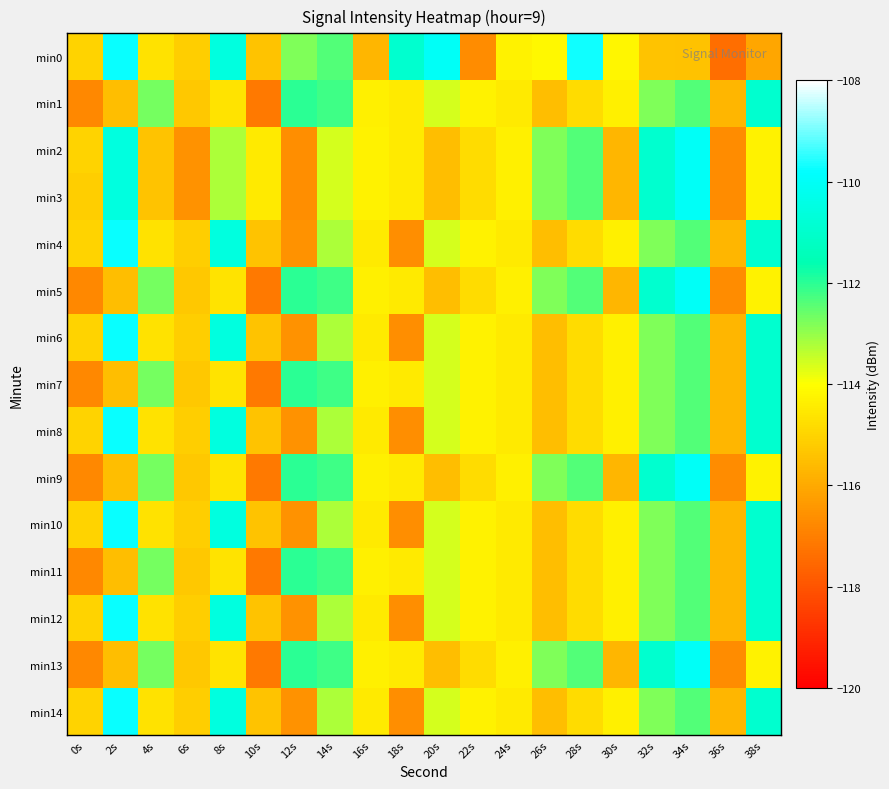

Reading left to right, list all the values displayed in this chart.

min0: 0s=-115.0	2s=-109.7	4s=-114.7	6s=-115.2	8s=-110.6	10s=-115.4	12s=-112.8	14s=-112.4	16s=-115.7	18s=-110.9	20s=-110.0	22s=-116.7	24s=-114.3	26s=-114.2	28s=-109.7	30s=-114.2	32s=-115.4	34s=-115.4	36s=-117.4	38s=-116.1
min1: 0s=-116.8	2s=-115.5	4s=-112.7	6s=-115.3	8s=-114.6	10s=-117.1	12s=-112.0	14s=-112.2	16s=-114.4	18s=-114.5	20s=-113.6	22s=-114.3	24s=-114.5	26s=-115.5	28s=-114.8	30s=-114.4	32s=-112.8	34s=-112.4	36s=-115.7	38s=-110.9
min2: 0s=-115.0	2s=-110.6	4s=-115.4	6s=-116.6	8s=-113.2	10s=-114.5	12s=-116.6	14s=-113.6	16s=-114.3	18s=-114.5	20s=-115.5	22s=-114.8	24s=-114.4	26s=-112.8	28s=-112.4	30s=-115.7	32s=-110.9	34s=-110.0	36s=-116.7	38s=-114.3
min3: 0s=-115.2	2s=-110.6	4s=-115.4	6s=-116.6	8s=-113.2	10s=-114.5	12s=-116.6	14s=-113.6	16s=-114.3	18s=-114.5	20s=-115.5	22s=-114.8	24s=-114.4	26s=-112.8	28s=-112.4	30s=-115.7	32s=-110.9	34s=-110.0	36s=-116.7	38s=-114.3
min4: 0s=-115.0	2s=-109.7	4s=-114.7	6s=-115.2	8s=-110.6	10s=-115.4	12s=-116.6	14s=-113.2	16s=-114.5	18s=-116.6	20s=-113.6	22s=-114.3	24s=-114.5	26s=-115.5	28s=-114.8	30s=-114.4	32s=-112.8	34s=-112.4	36s=-115.7	38s=-110.9
min5: 0s=-116.8	2s=-115.5	4s=-112.7	6s=-115.3	8s=-114.6	10s=-117.1	12s=-112.0	14s=-112.2	16s=-114.4	18s=-114.5	20s=-115.5	22s=-114.8	24s=-114.4	26s=-112.8	28s=-112.4	30s=-115.7	32s=-110.9	34s=-110.0	36s=-116.7	38s=-114.3
min6: 0s=-115.0	2s=-109.7	4s=-114.7	6s=-115.2	8s=-110.6	10s=-115.4	12s=-116.6	14s=-113.2	16s=-114.5	18s=-116.6	20s=-113.6	22s=-114.3	24s=-114.5	26s=-115.5	28s=-114.8	30s=-114.4	32s=-112.8	34s=-112.4	36s=-115.7	38s=-110.9
min7: 0s=-116.8	2s=-115.5	4s=-112.7	6s=-115.3	8s=-114.6	10s=-117.1	12s=-112.0	14s=-112.2	16s=-114.4	18s=-114.5	20s=-113.6	22s=-114.3	24s=-114.5	26s=-115.5	28s=-114.8	30s=-114.4	32s=-112.8	34s=-112.4	36s=-115.7	38s=-110.9
min8: 0s=-115.0	2s=-109.7	4s=-114.7	6s=-115.2	8s=-110.6	10s=-115.4	12s=-116.6	14s=-113.2	16s=-114.5	18s=-116.6	20s=-113.6	22s=-114.3	24s=-114.5	26s=-115.5	28s=-114.8	30s=-114.4	32s=-112.8	34s=-112.4	36s=-115.7	38s=-110.9
min9: 0s=-116.8	2s=-115.5	4s=-112.7	6s=-115.3	8s=-114.6	10s=-117.1	12s=-112.0	14s=-112.2	16s=-114.4	18s=-114.5	20s=-115.5	22s=-114.8	24s=-114.4	26s=-112.8	28s=-112.4	30s=-115.7	32s=-110.9	34s=-110.0	36s=-116.7	38s=-114.3
min10: 0s=-115.0	2s=-109.7	4s=-114.7	6s=-115.2	8s=-110.6	10s=-115.4	12s=-116.6	14s=-113.2	16s=-114.5	18s=-116.6	20s=-113.6	22s=-114.3	24s=-114.5	26s=-115.5	28s=-114.8	30s=-114.4	32s=-112.8	34s=-112.4	36s=-115.7	38s=-110.9
min11: 0s=-116.8	2s=-115.5	4s=-112.7	6s=-115.3	8s=-114.6	10s=-117.1	12s=-112.0	14s=-112.2	16s=-114.4	18s=-114.5	20s=-113.6	22s=-114.3	24s=-114.5	26s=-115.5	28s=-114.8	30s=-114.4	32s=-112.8	34s=-112.4	36s=-115.7	38s=-110.9
min12: 0s=-115.0	2s=-109.7	4s=-114.7	6s=-115.2	8s=-110.6	10s=-115.4	12s=-116.6	14s=-113.2	16s=-114.5	18s=-116.6	20s=-113.6	22s=-114.3	24s=-114.5	26s=-115.5	28s=-114.8	30s=-114.4	32s=-112.8	34s=-112.4	36s=-115.7	38s=-110.9
min13: 0s=-116.8	2s=-115.5	4s=-112.7	6s=-115.3	8s=-114.6	10s=-117.1	12s=-112.0	14s=-112.2	16s=-114.4	18s=-114.5	20s=-115.5	22s=-114.8	24s=-114.4	26s=-112.8	28s=-112.4	30s=-115.7	32s=-110.9	34s=-110.0	36s=-116.7	38s=-114.3
min14: 0s=-115.0	2s=-109.7	4s=-114.7	6s=-115.2	8s=-110.6	10s=-115.4	12s=-116.6	14s=-113.2	16s=-114.5	18s=-116.6	20s=-113.6	22s=-114.3	24s=-114.5	26s=-115.5	28s=-114.8	30s=-114.4	32s=-112.8	34s=-112.4	36s=-115.7	38s=-110.9